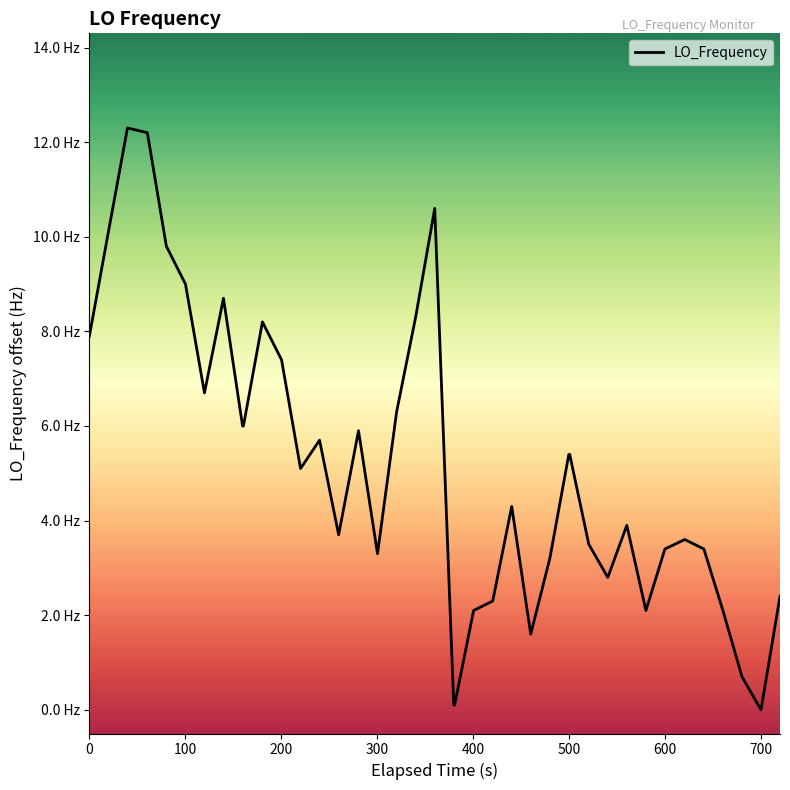

Does the chart have visible grid lines?

No